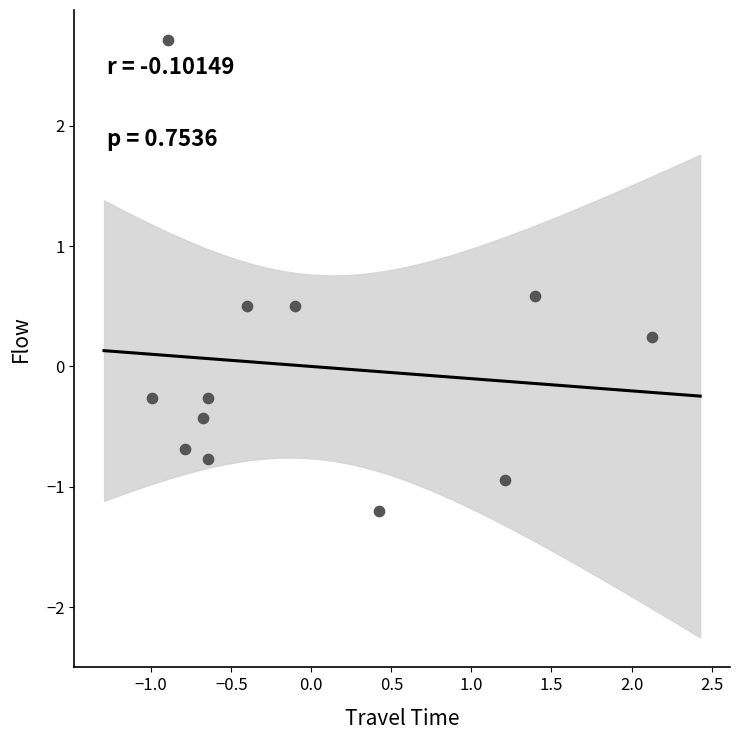

What is the range of X values (max minus min)?

3.1